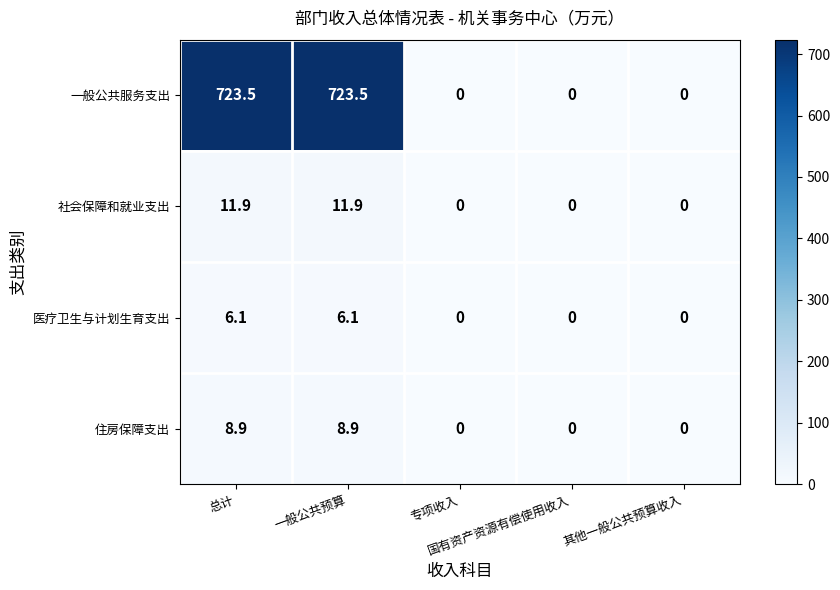

At how many categories does at least one series exceed 164?

2